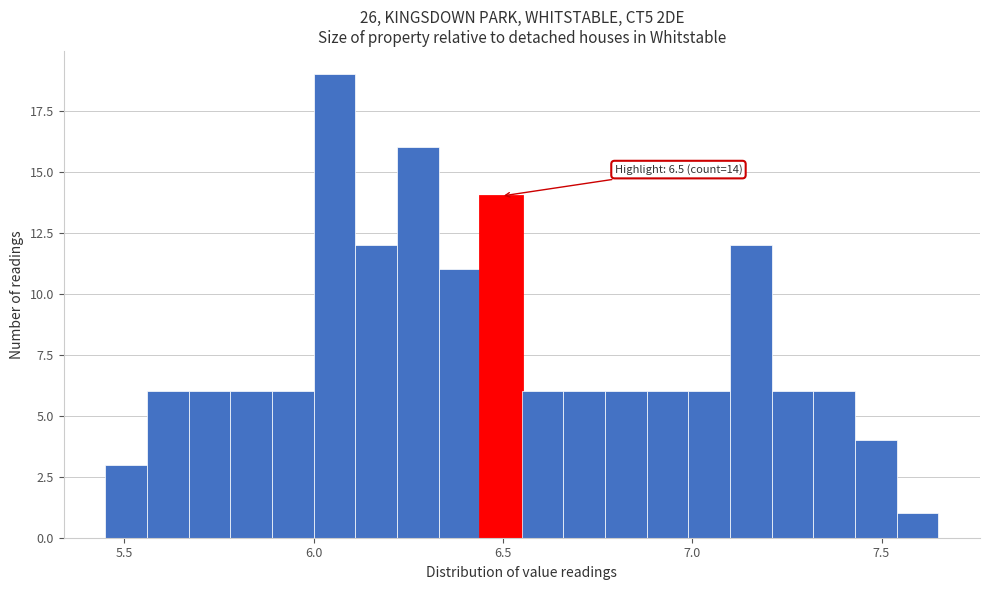

Read against the x-axis, roughly where is the centre of the tallest bar?

6.05